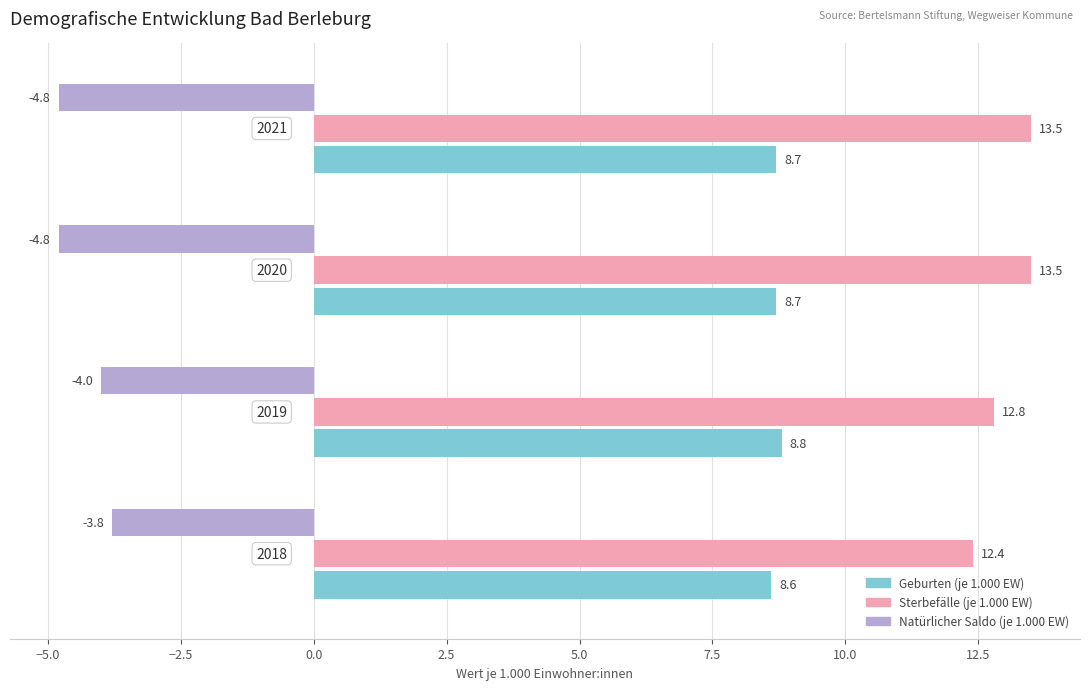

List the series in order of their overall mean, lowest first.

Natürlicher Saldo (je 1.000 EW), Geburten (je 1.000 EW), Sterbefälle (je 1.000 EW)